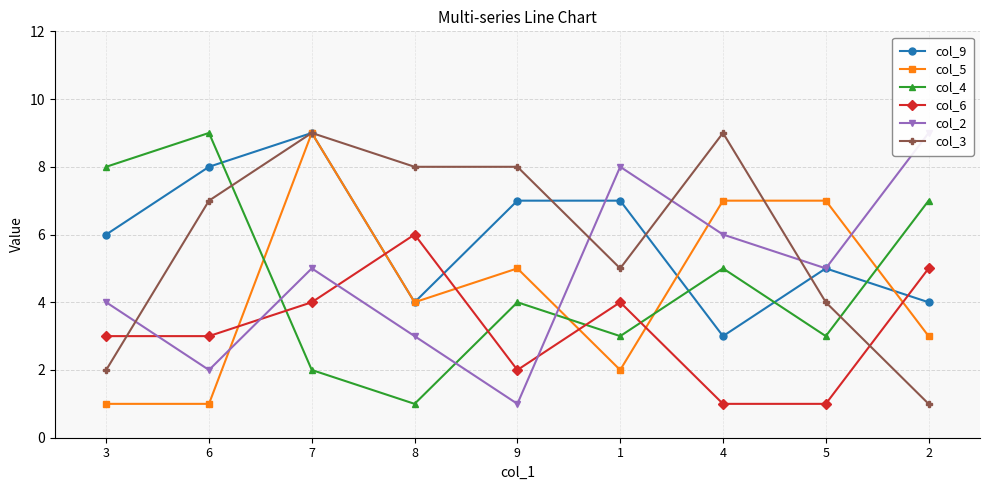

Which category has the lowest value in the col_5 series?

3